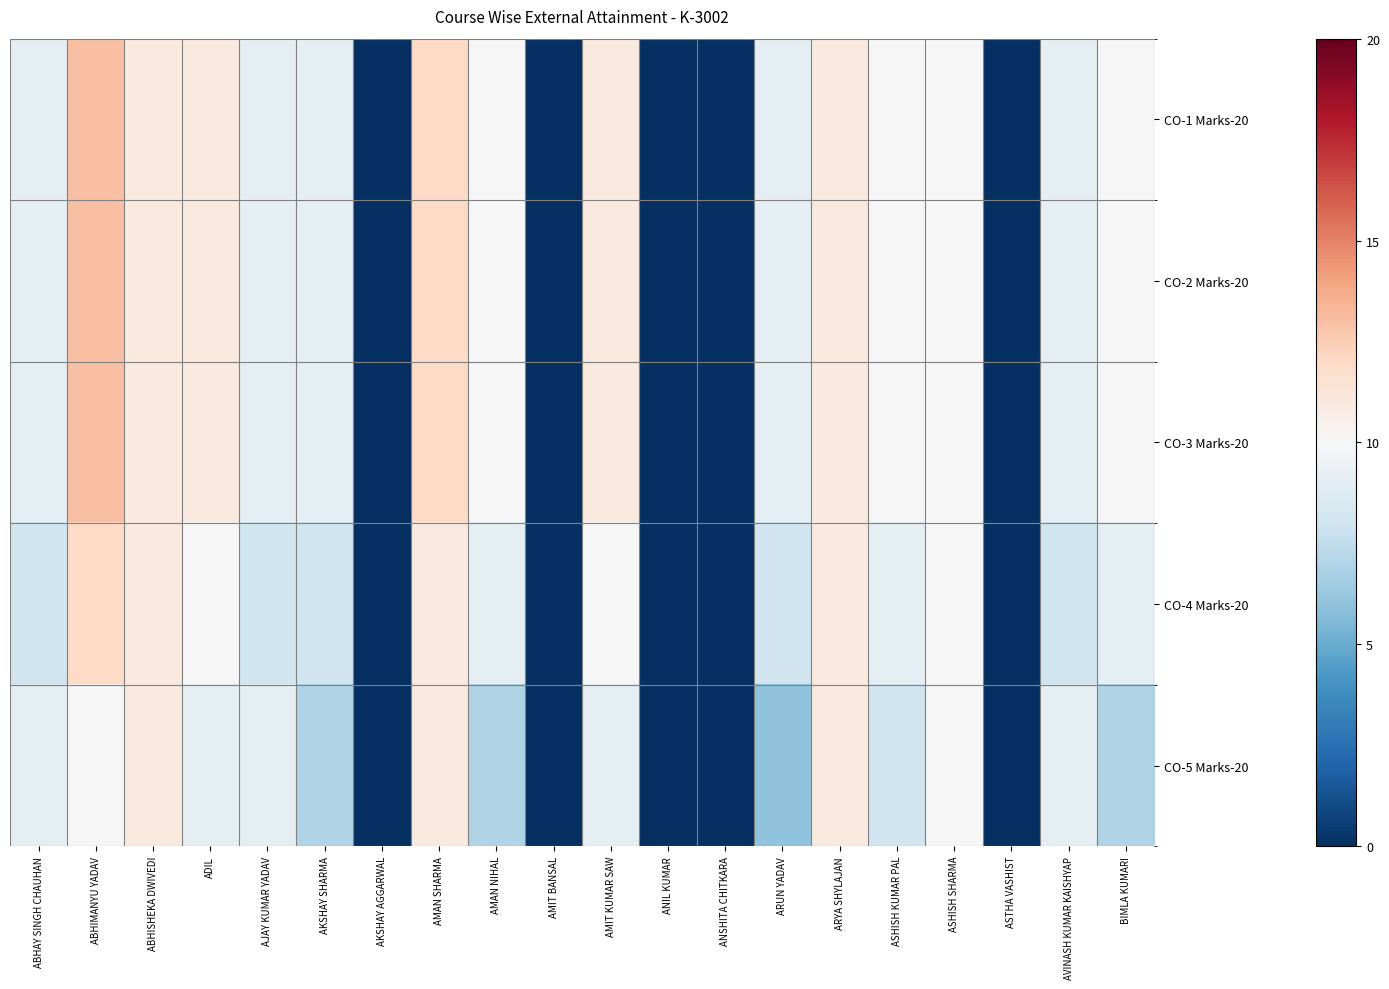

Rank the series by their maximum value, from highest to lowest.

CO-1 Marks-20, CO-2 Marks-20, CO-3 Marks-20, CO-4 Marks-20, CO-5 Marks-20